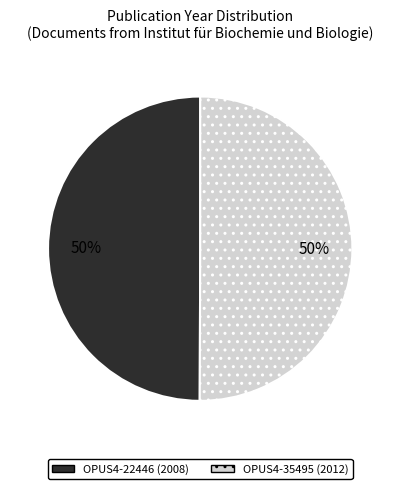

True or false: OPUS4-35495 (2012) accounts for 60% of the total.

False